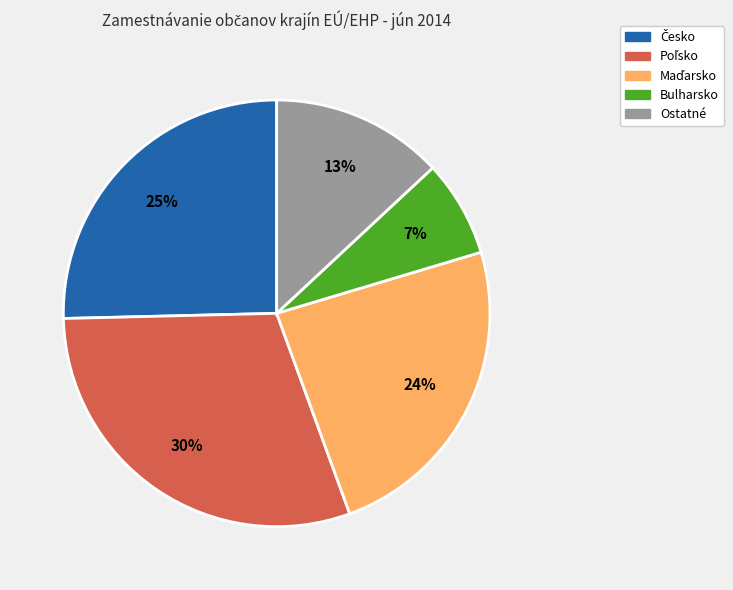

To the nearest percent, what is the difference between the largest and smallest slice percentages?

23%